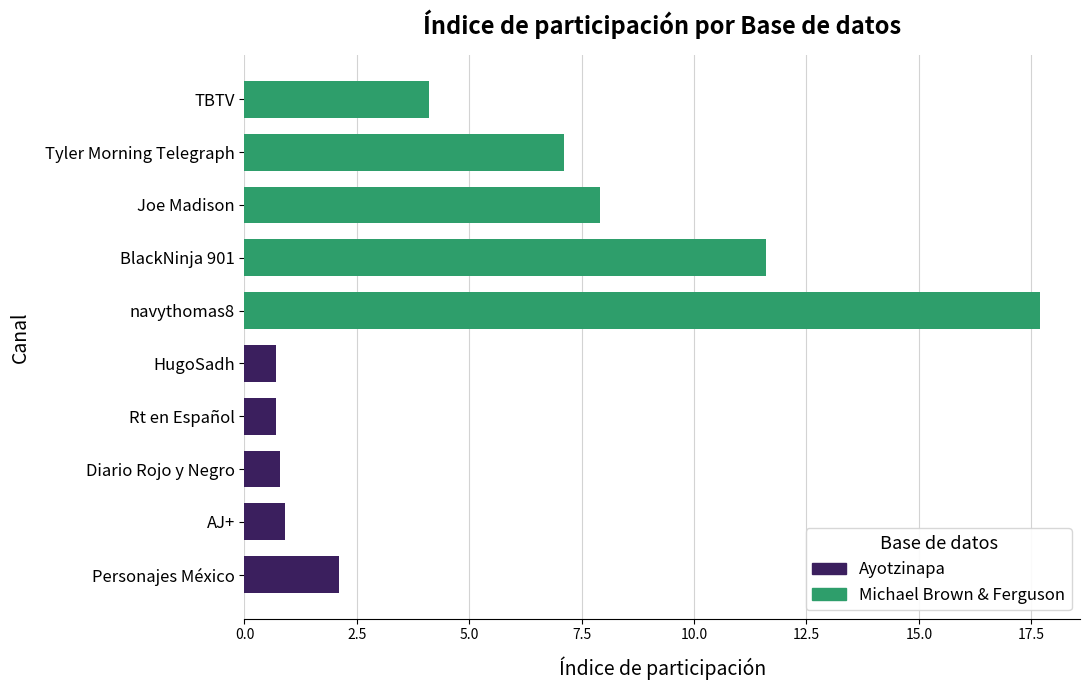

What is the difference between the second highest and second lowest values in the Ayotzinapa series?

0.2